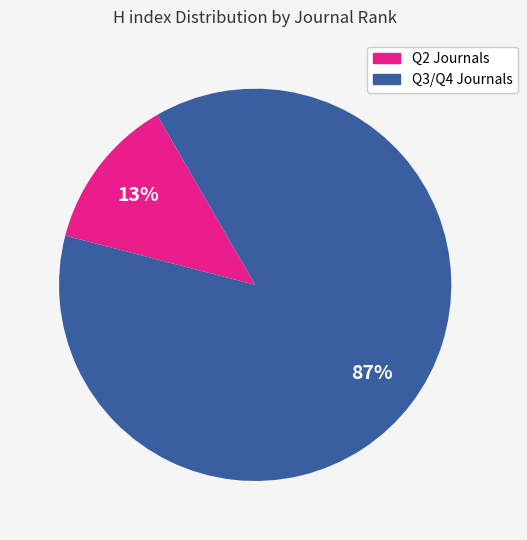

To the nearest percent, what is the average slice percentage?

50%